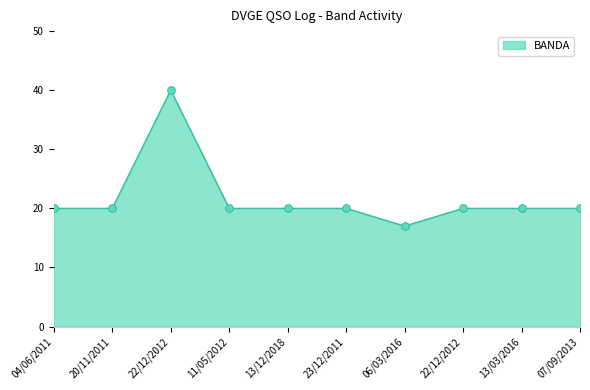

What is the change in value from 13/12/2018 to 06/03/2016?

-3